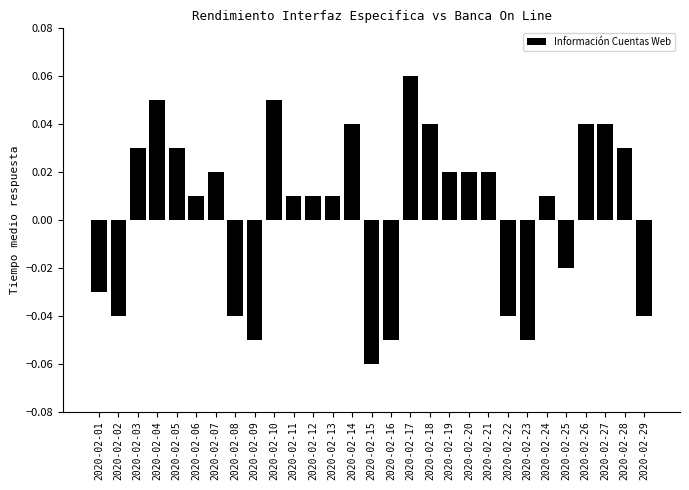

Which label corresponds to the largest value in the chart?

2020-02-17